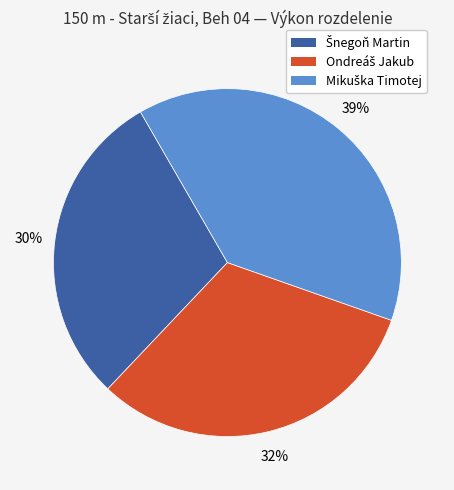

How many slices are in this pie chart?

3